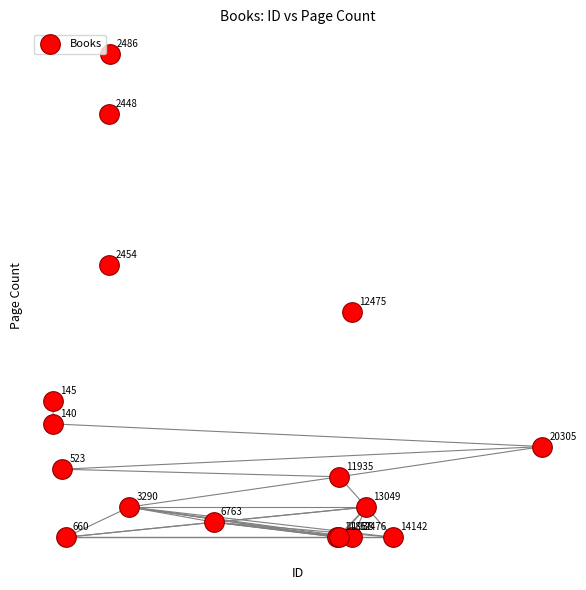

What Y value in the scatter plot is closest to 416?

398